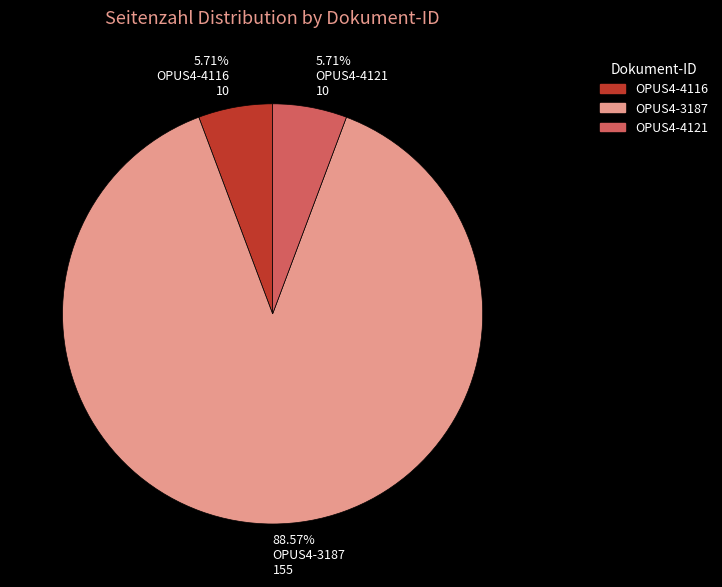

Combined, do 88.57% OPUS4-3187 155 and 5.71% OPUS4-4116 10 account for over 50%?

Yes